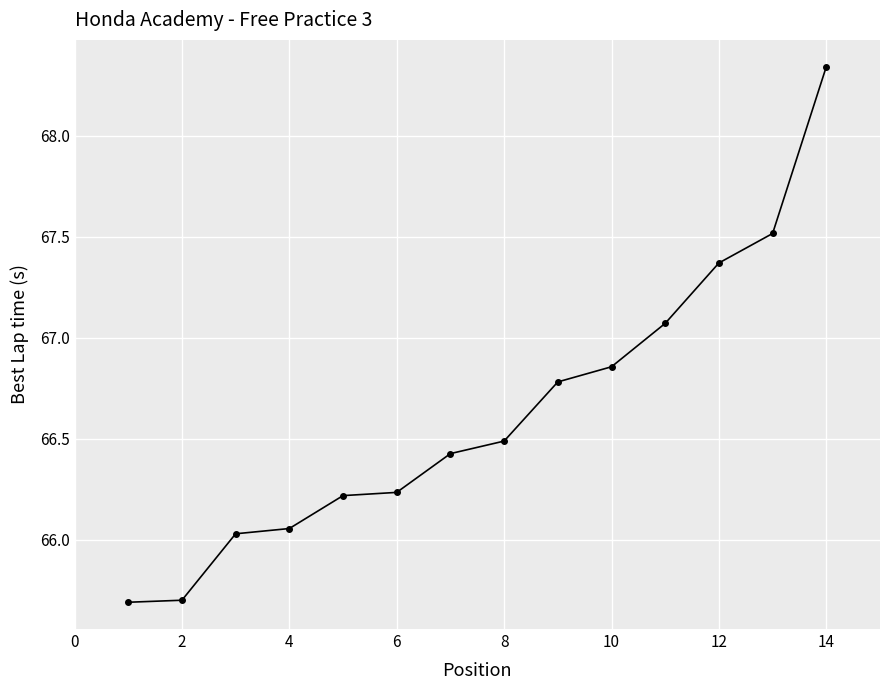

What is the sum of all values?

932.8